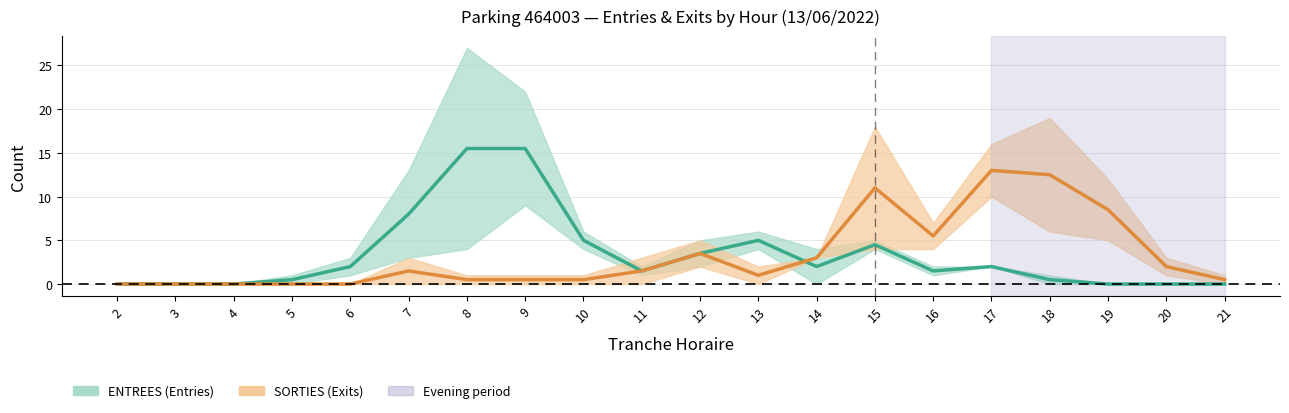

In ENTREES (Entries), how many points are lower than both neighbors (excluding endpoints)?

3